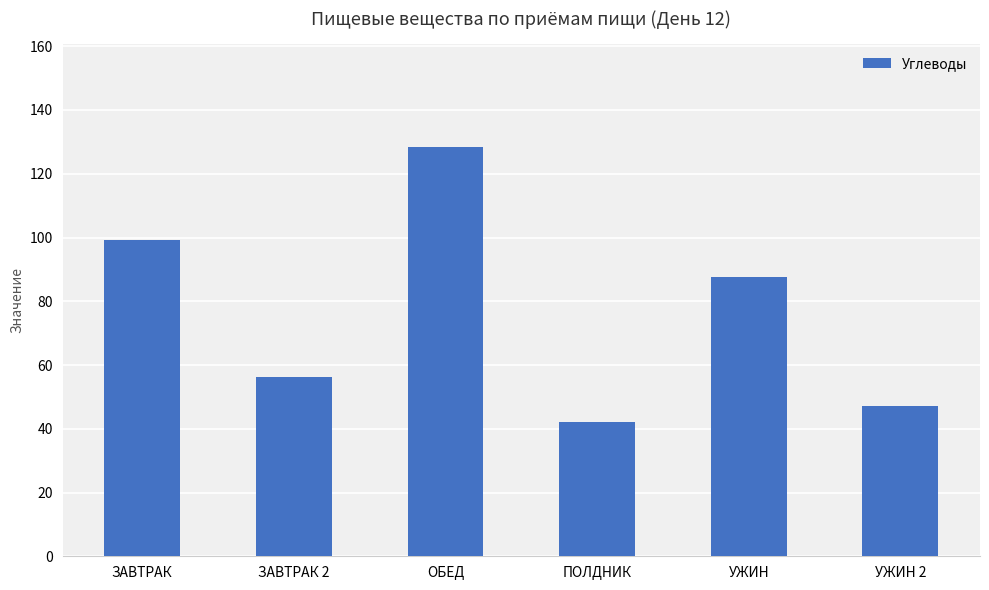

Between ОБЕД and УЖИН 2, which is larger?

ОБЕД